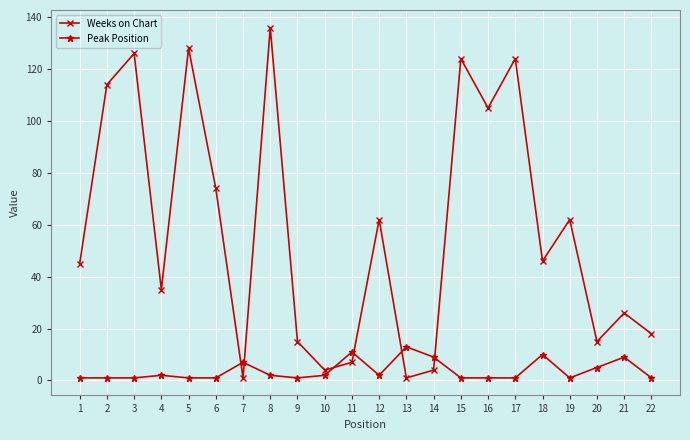

Does the chart have visible grid lines?

Yes